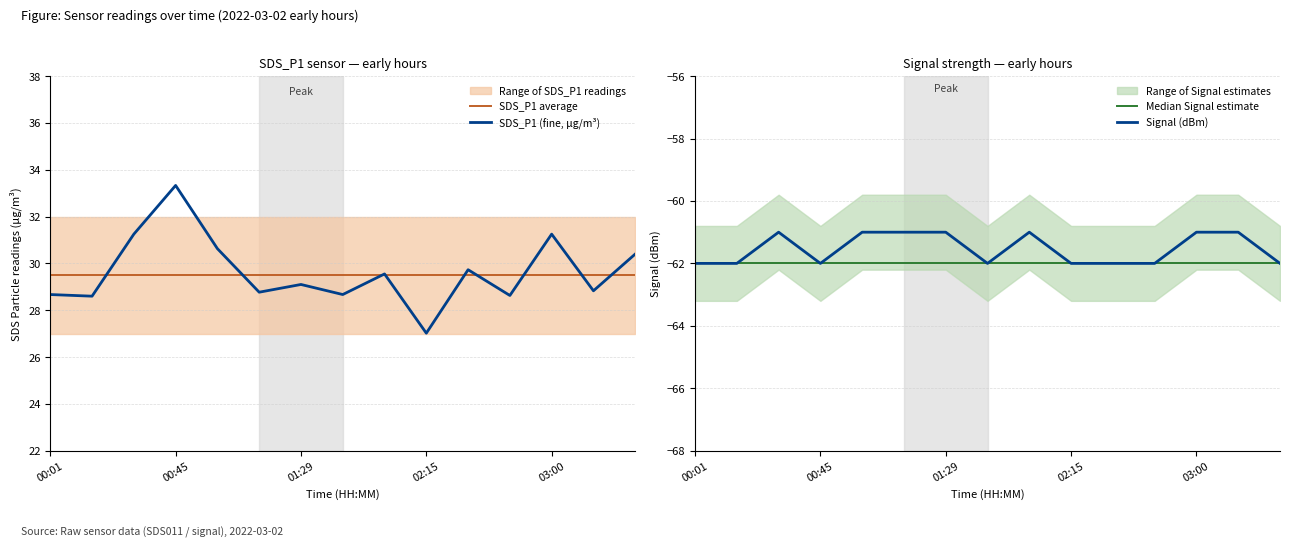

What is the average value of the Signal (dBm) series?

-61.5